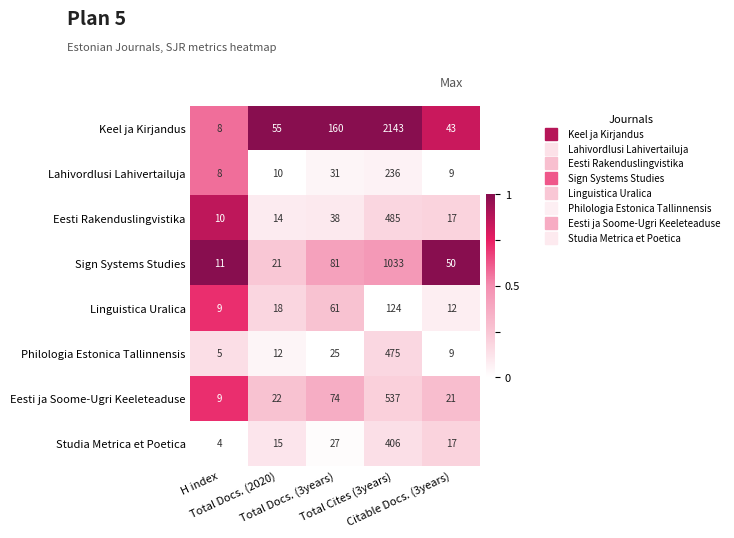

At which category is the sum across all series the highest?

Total Cites (3years)